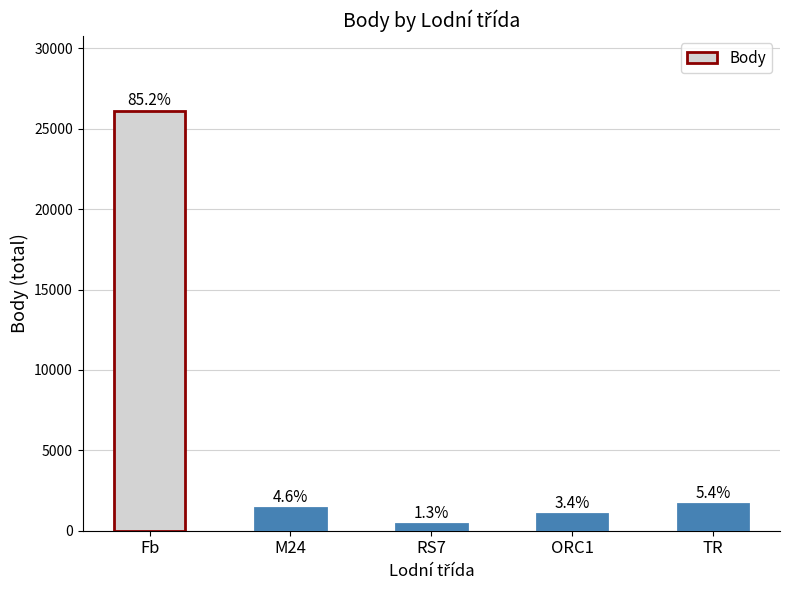

Does the chart contain any negative values?

No